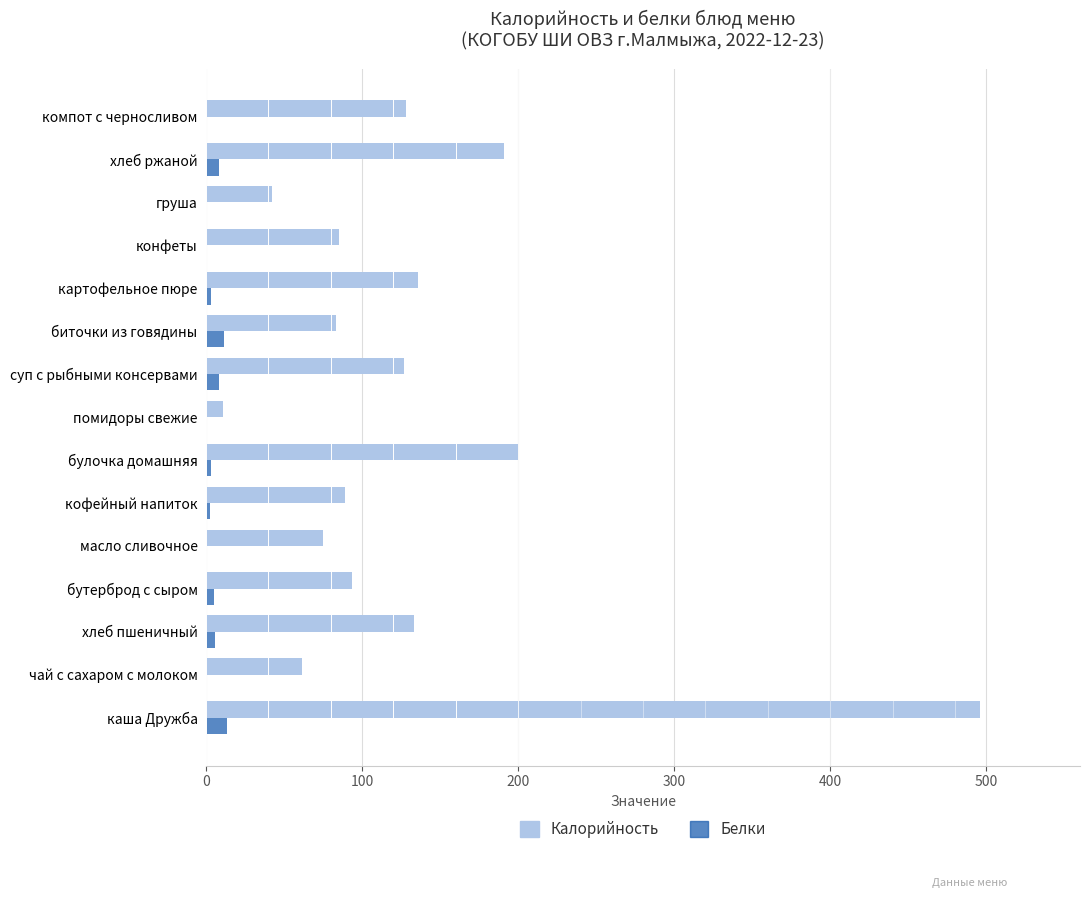

Is the value of Калорийность at компот с черносливом greater than the value of Белки at кофейный напиток?

Yes